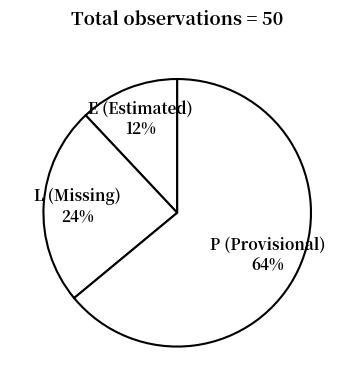

True or false: L (Missing) 24% accounts for 24% of the total.

True